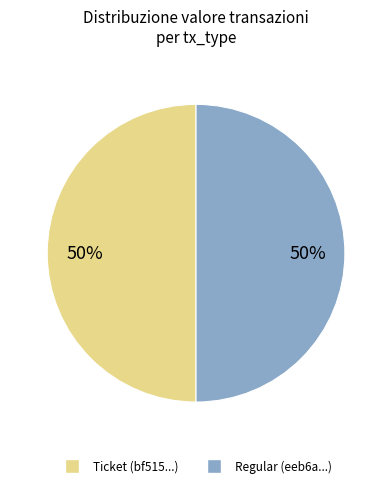

What is the ratio of the value at Ticket to the value at Regular?

1.0